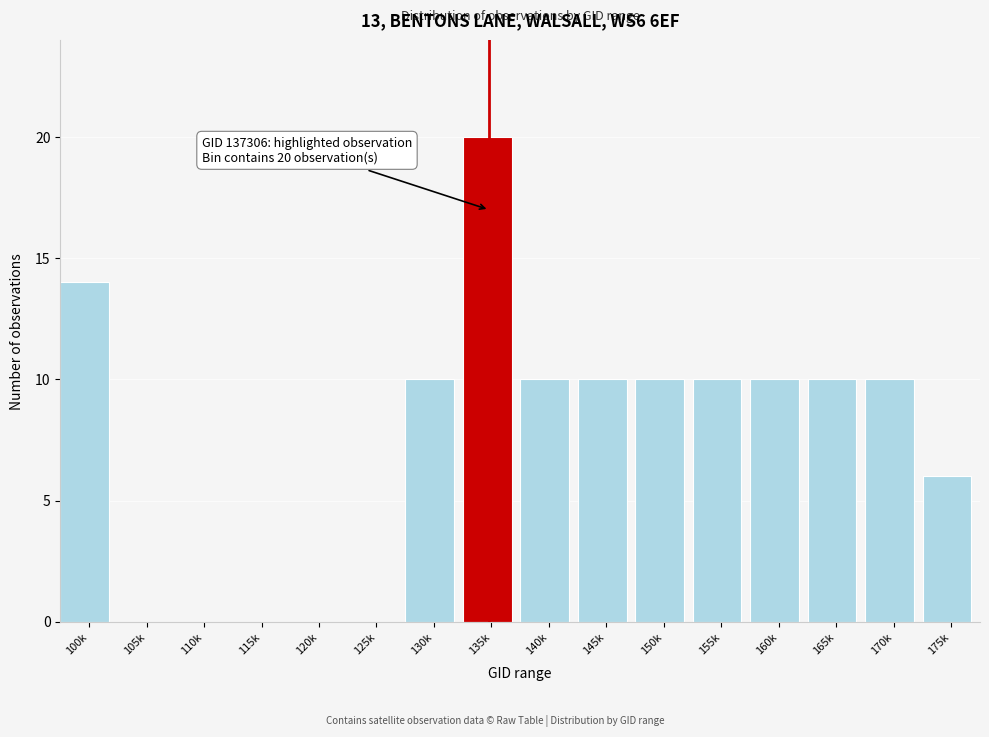

Reading left to right, extract all data points from this chart.

100k=14	105k=0	110k=0	115k=0	120k=0	125k=0	130k=10	135k=20	140k=10	145k=10	150k=10	155k=10	160k=10	165k=10	170k=10	175k=6